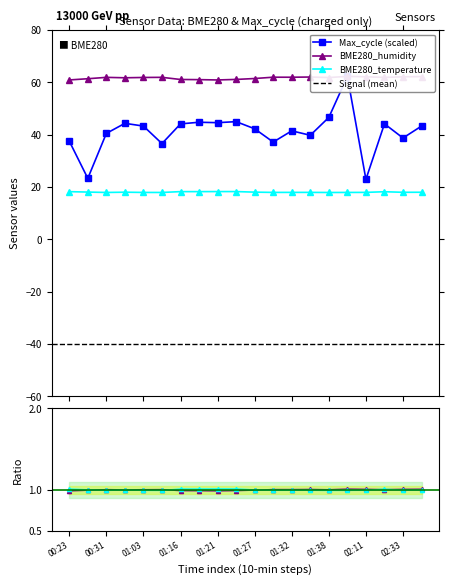

Reading left to right, list all the values displayed in this chart.

BME280_temperature: 00:23=18.2	00:25=18.1	00:31=17.9	00:57=18.0	01:03=17.9	01:11=17.9	01:16=18.2	01:19=18.2	01:21=18.3	01:24=18.3	01:27=18.0	01:30=17.9	01:32=17.9	01:35=17.9	01:38=17.9	02:02=17.9	02:11=17.9	02:29=18.2	02:33=18.0	02:39=18.0
BME280_humidity: 00:23=60.9	00:25=61.4	00:31=61.9	00:57=61.8	01:03=61.9	01:11=61.9	01:16=61.1	01:19=61.0	01:21=60.9	01:24=61.1	01:27=61.5	01:30=62.0	01:32=62.0	01:35=62.0	01:38=61.9	02:02=62.3	02:11=62.1	02:29=61.9	02:33=62.1	02:39=62.2
Max_cycle: 00:23=37.6	00:25=23.3	00:31=40.5	00:57=44.3	01:03=43.3	01:11=36.6	01:16=44.1	01:19=44.8	01:21=44.6	01:24=45.0	01:27=42.3	01:30=37.2	01:32=41.5	01:35=39.8	01:38=46.6	02:02=62.3	02:11=22.9	02:29=44.2	02:33=38.7	02:39=43.3